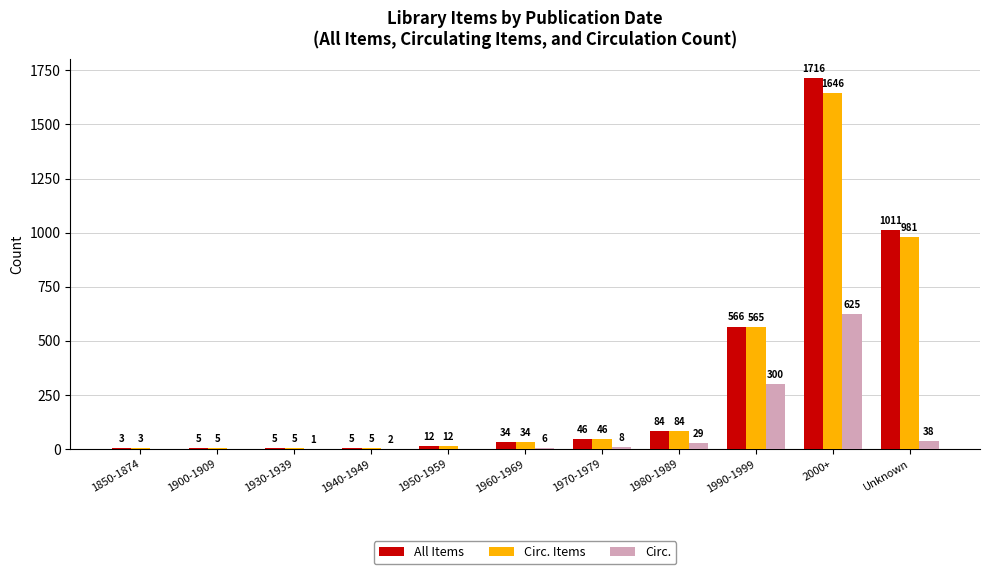

Reading left to right, extract all data points from this chart.

All Items: 3	5	5	5	12	34	46	84	566	1716	1011
Circ. Items: 3	5	5	5	12	34	46	84	565	1646	981
Circ.: 0	0	1	2	0	6	8	29	300	625	38